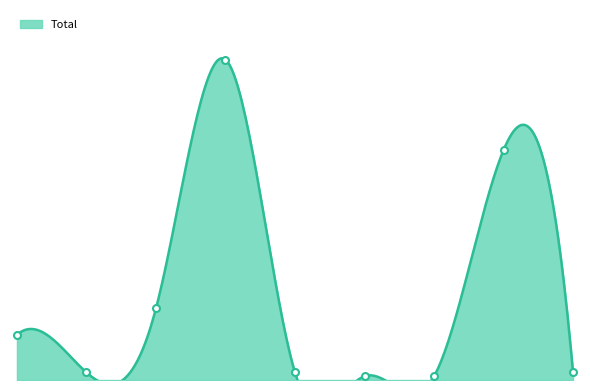

At how many categories does at least one series exceed 1?

6